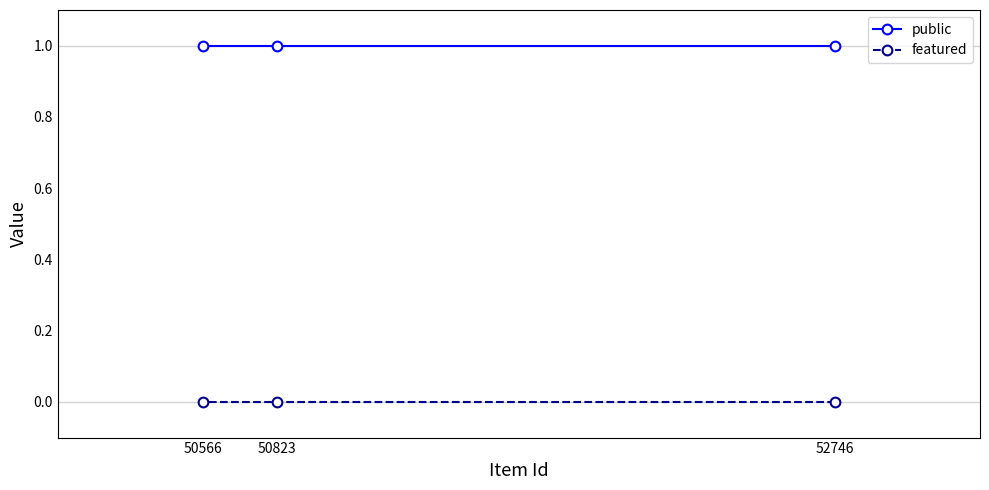

At which label does public reach its peak?

52746